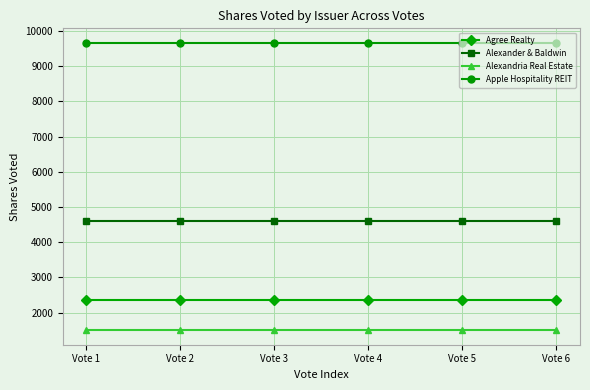

What is the value of the Alexandria Real Estate point at the 1st from the left?

1499